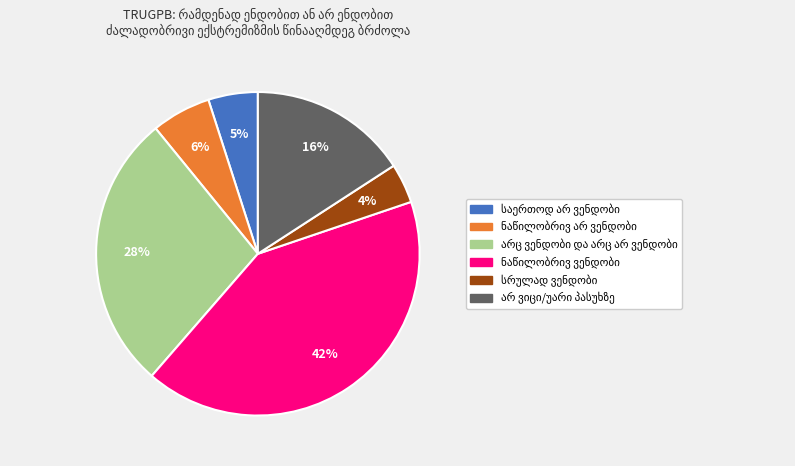

To the nearest percent, what is the difference between the largest and smallest slice percentages?

38%